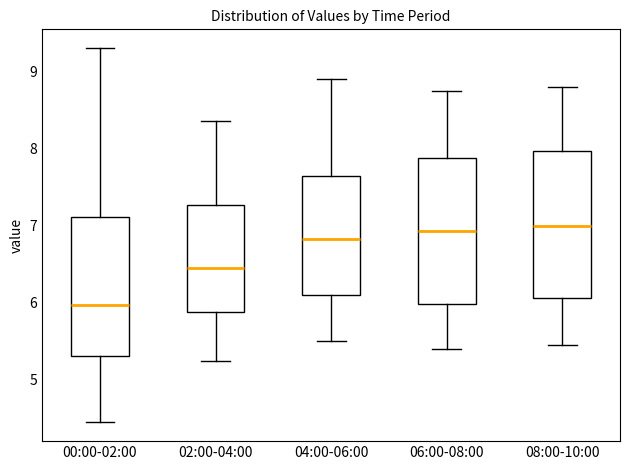

Where is the upper edge of the box for 00:00-02:00 on the y-axis? The values are not printed on the chart, so give them approximately, as read against the axis.

7.1